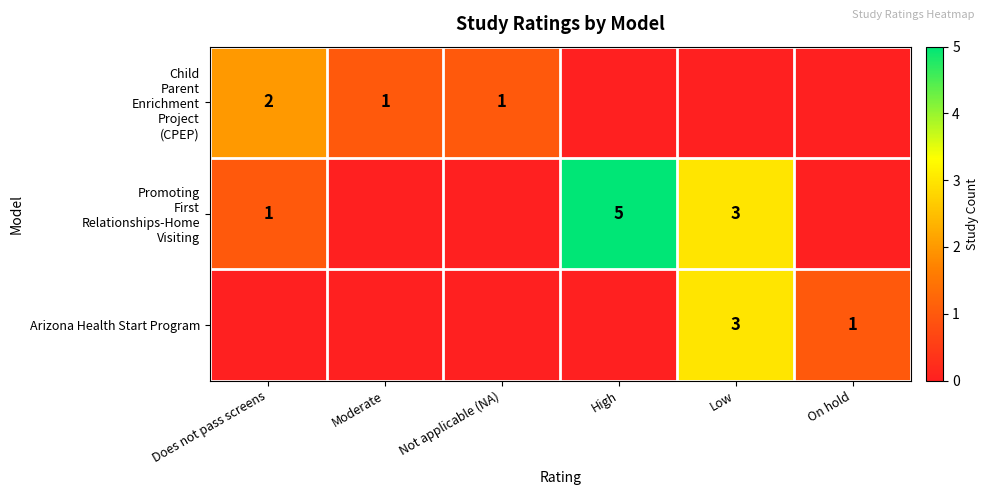

How many data points in Child Parent Enrichment Project (CPEP) are above 1?

1